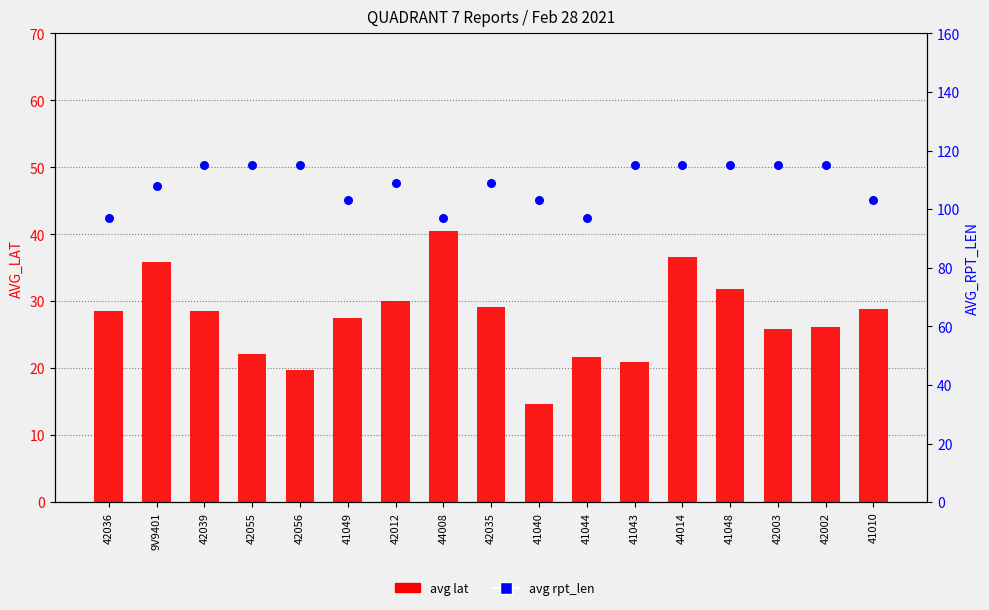

Which series reaches the minimum Y coordinate?

avg lat